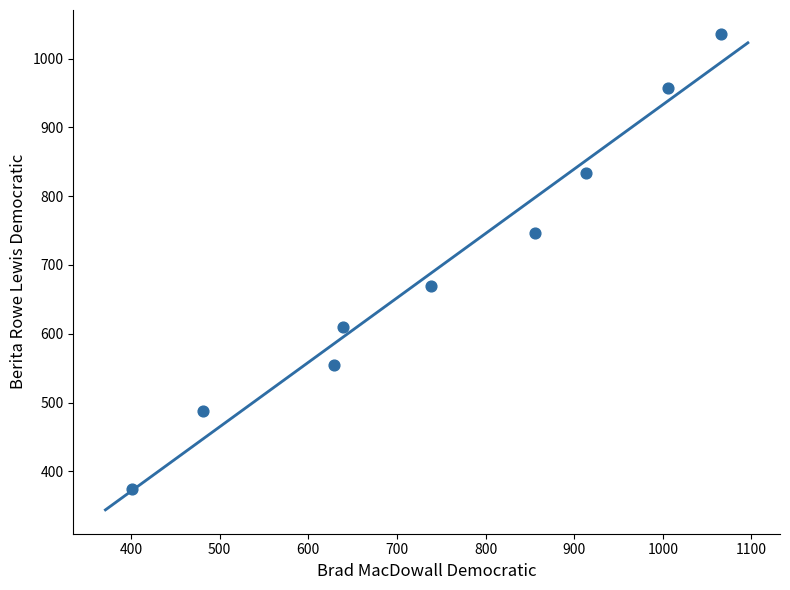

What is the range of Y values (max minus min)?

662